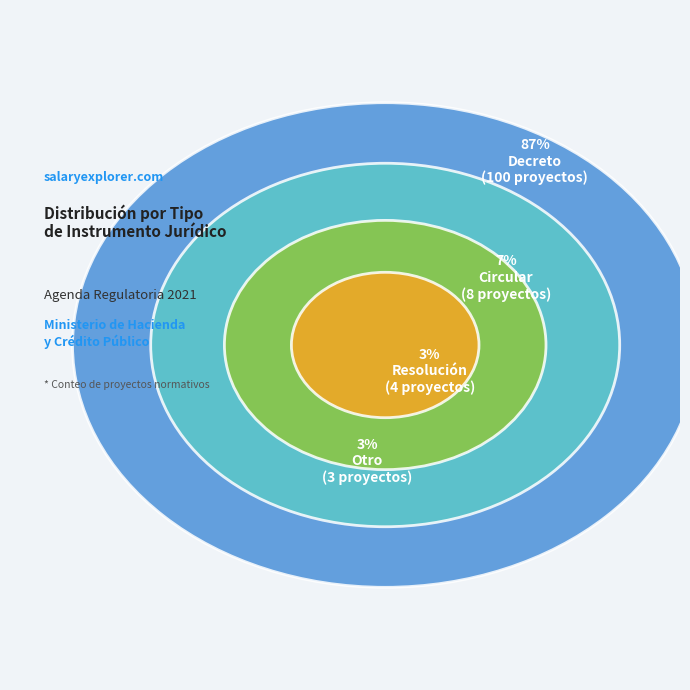

Is it true that Otro is 25% of the pie?

False